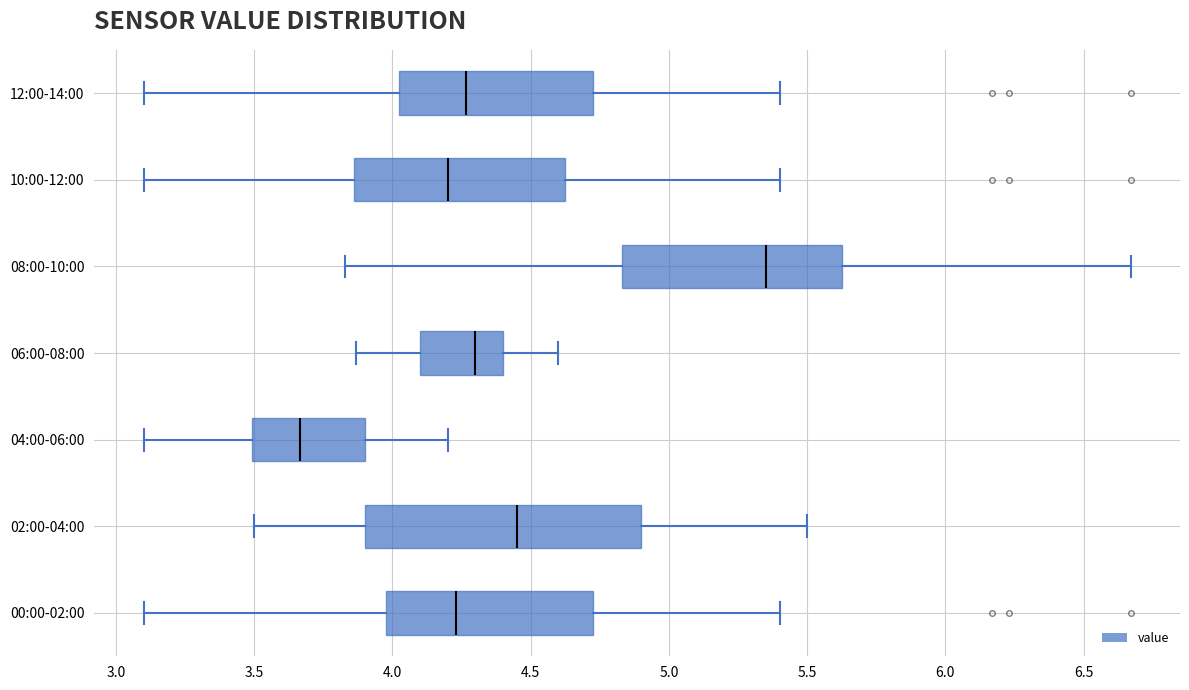

Reading bottom to top, transcribe this box plot: for each box, give where its median line is, the range the box spans, and where its two whiskers end, as read against the x-axis. The values are not printed on the chart, so give them approximately, as read against the axis.

00:00-02:00: median 4.25, box 4.00 to 4.75, whiskers 3.10 to 5.40
02:00-04:00: median 4.45, box 3.90 to 4.90, whiskers 3.50 to 5.50
04:00-06:00: median 3.65, box 3.50 to 3.90, whiskers 3.10 to 4.20
06:00-08:00: median 4.30, box 4.10 to 4.40, whiskers 3.85 to 4.60
08:00-10:00: median 5.35, box 4.85 to 5.65, whiskers 3.85 to 6.65
10:00-12:00: median 4.20, box 3.85 to 4.65, whiskers 3.10 to 5.40
12:00-14:00: median 4.25, box 4.00 to 4.75, whiskers 3.10 to 5.40